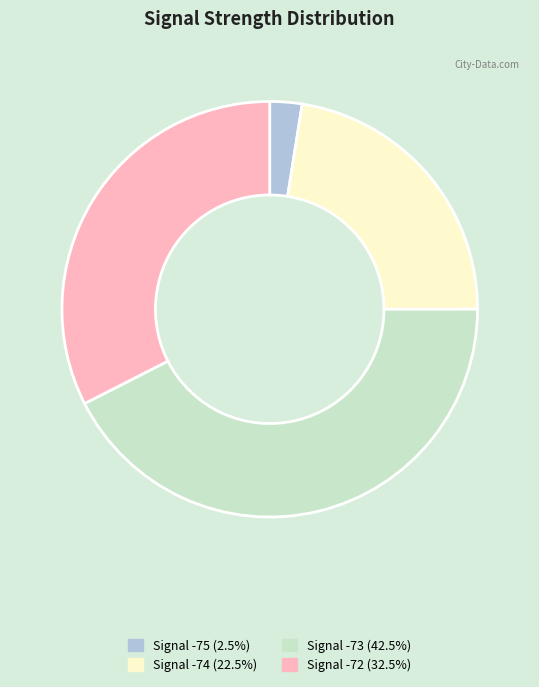

Do Signal -72 (32.5%) and Signal -74 (22.5%) together represent more than half of the pie?

Yes